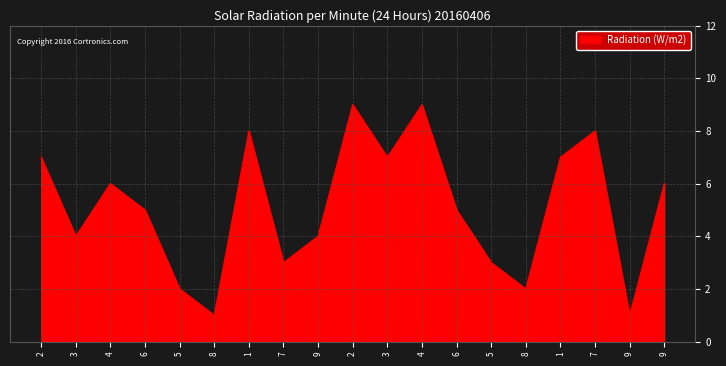

Reading right to left, list all the values displayed in this chart.

9=6	9=1	7=8	1=7	8=2	5=3	6=5	4=9	3=7	2=9	9=4	7=3	1=8	8=1	5=2	6=5	4=6	3=4	2=7